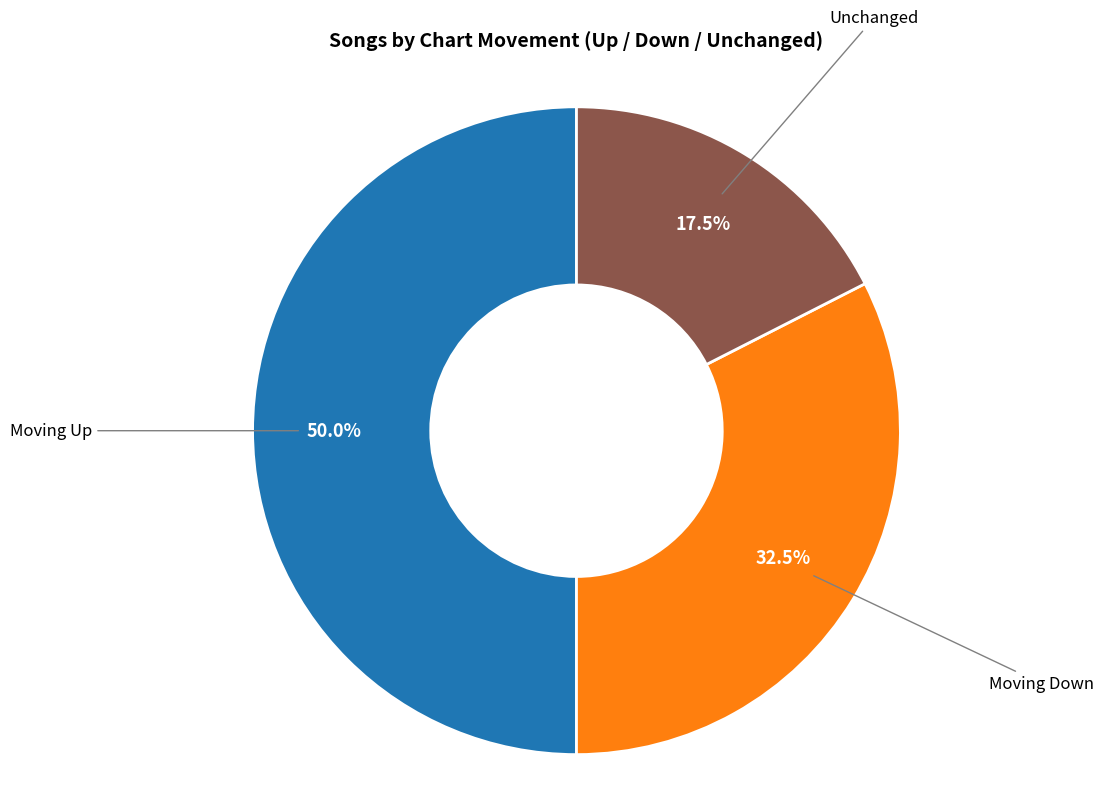

How many segments does this pie chart have?

3